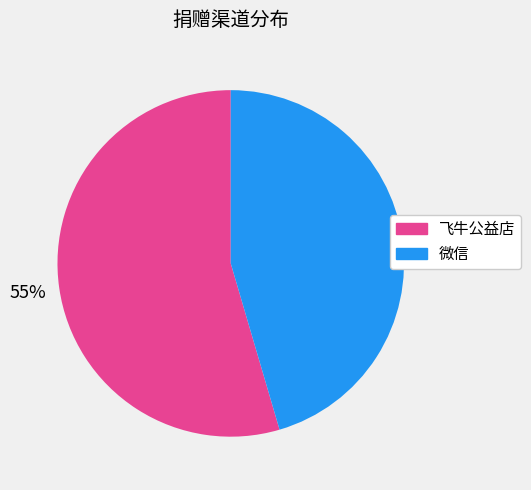

True or false: 飞牛公益店 accounts for 44% of the total.

False